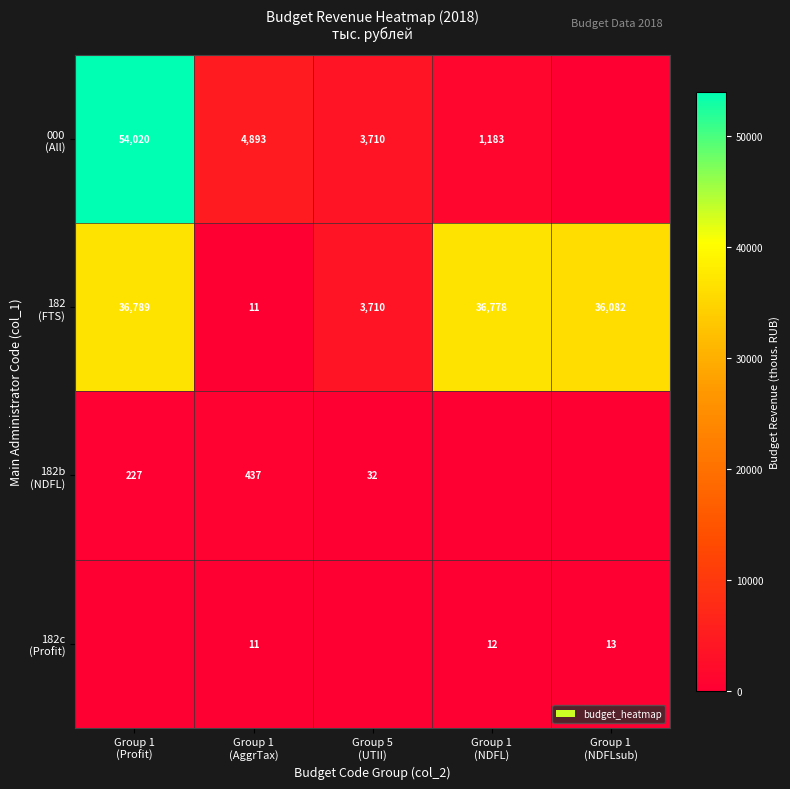

Which category has the lowest value in the 182 (FTS) series?

Group 1 (AggrTax)